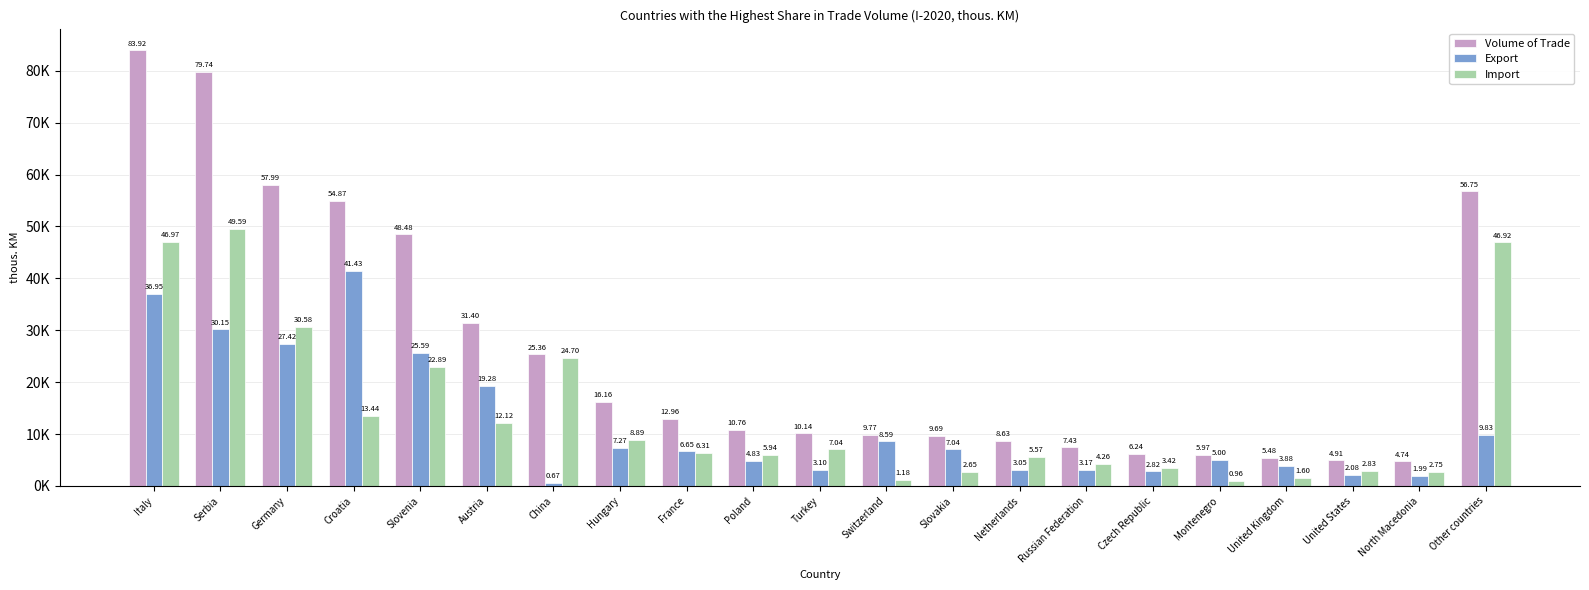

Rank the series at Slovakia from highest to lowest value.

Volume of Trade, Export, Import